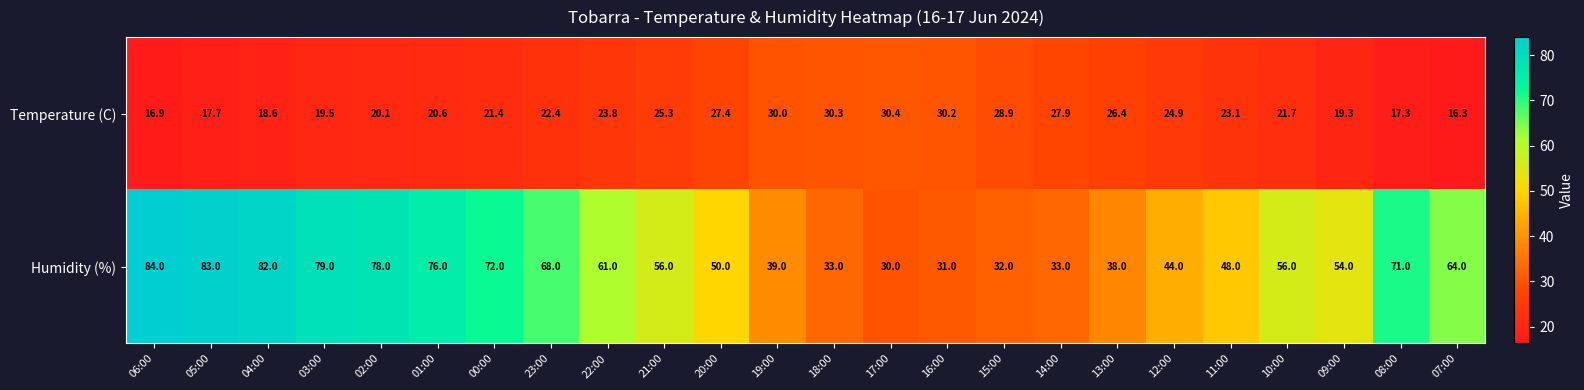

At which label is Temperature (C) closest to 23?

11:00